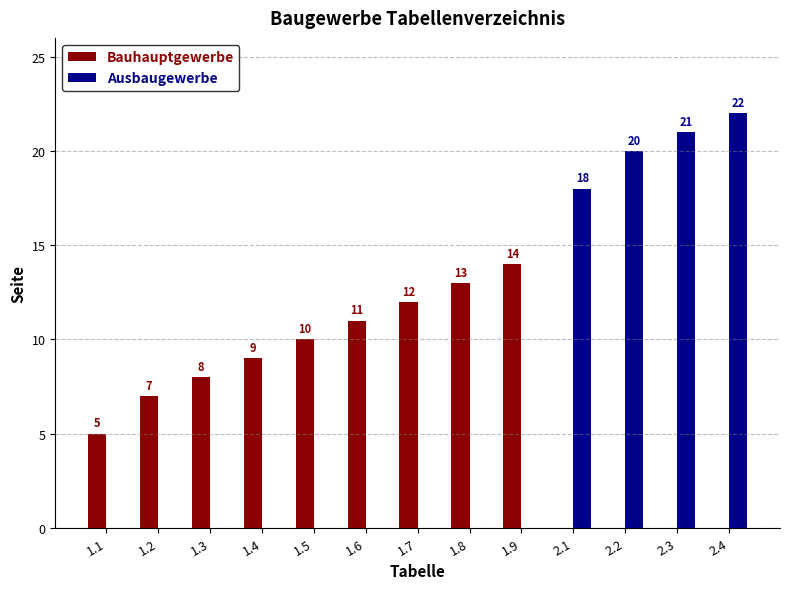

Reading left to right, transcribe all the data shown in this chart.

Bauhauptgewerbe: 1.1=5	1.2=7	1.3=8	1.4=9	1.5=10	1.6=11	1.7=12	1.8=13	1.9=14	2.1=0	2.2=0	2.3=0	2.4=0
Ausbaugewerbe: 1.1=0	1.2=0	1.3=0	1.4=0	1.5=0	1.6=0	1.7=0	1.8=0	1.9=0	2.1=18	2.2=20	2.3=21	2.4=22